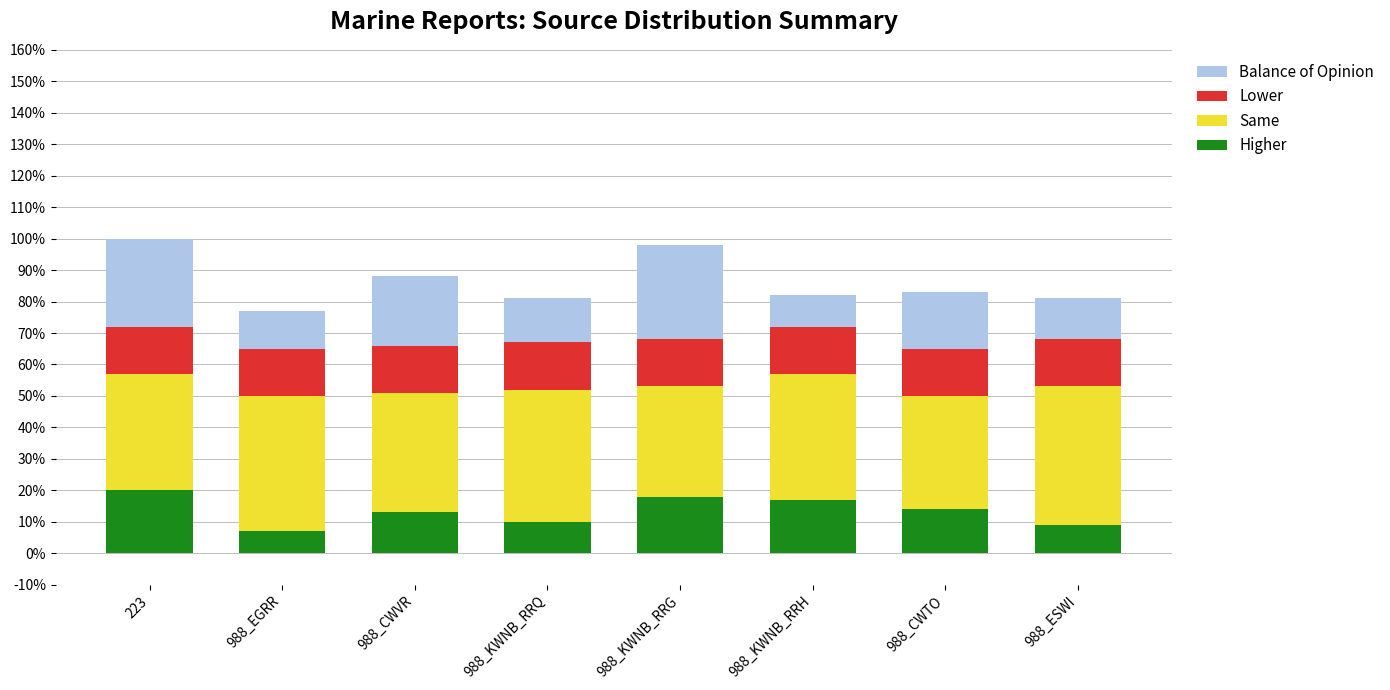

Does the chart contain stacked bars?

Yes